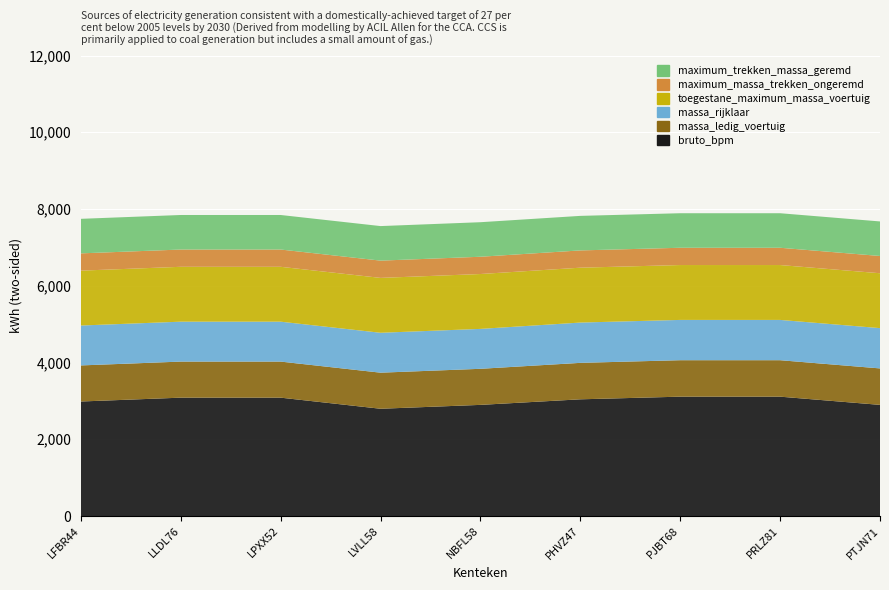

Reading left to right, list all the values displayed in this chart.

bruto_bpm: LFBR44=2984	LLDL76=3084	LPXX52=3084	LVLL58=2795	NBFL58=2896	PHVZ47=3041	PJBT68=3110	PRLZ81=3110	PTJN71=2896
massa_ledig_voertuig: LFBR44=940	LLDL76=940	LPXX52=940	LVLL58=940	NBFL58=940	PHVZ47=950	PJBT68=950	PRLZ81=950	PTJN71=950
massa_rijklaar: LFBR44=1040	LLDL76=1040	LPXX52=1040	LVLL58=1040	NBFL58=1040	PHVZ47=1050	PJBT68=1050	PRLZ81=1050	PTJN71=1050
toegestane_maximum_massa_voertuig: LFBR44=1430	LLDL76=1430	LPXX52=1430	LVLL58=1430	NBFL58=1430	PHVZ47=1430	PJBT68=1430	PRLZ81=1430	PTJN71=1430
maximum_massa_trekken_ongeremd: LFBR44=450	LLDL76=450	LPXX52=450	LVLL58=450	NBFL58=450	PHVZ47=450	PJBT68=450	PRLZ81=450	PTJN71=450
maximum_trekken_massa_geremd: LFBR44=900	LLDL76=900	LPXX52=900	LVLL58=900	NBFL58=900	PHVZ47=900	PJBT68=900	PRLZ81=900	PTJN71=900